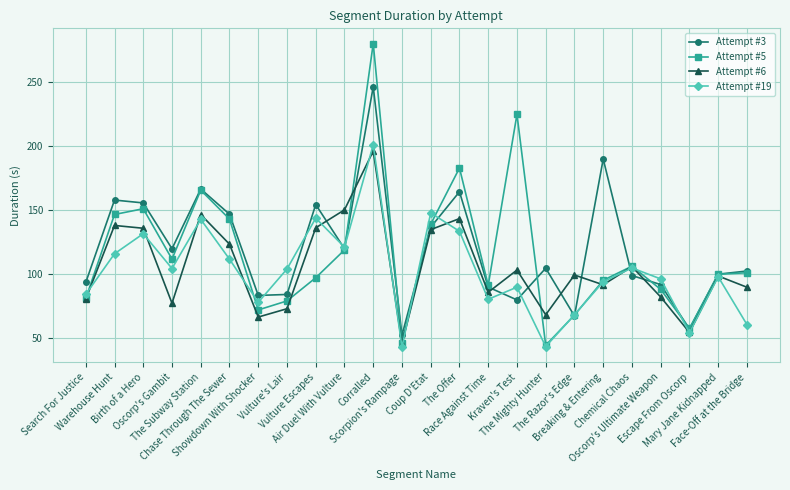

What is the value of the Attempt #19 point at the 20th from the left?

104.9